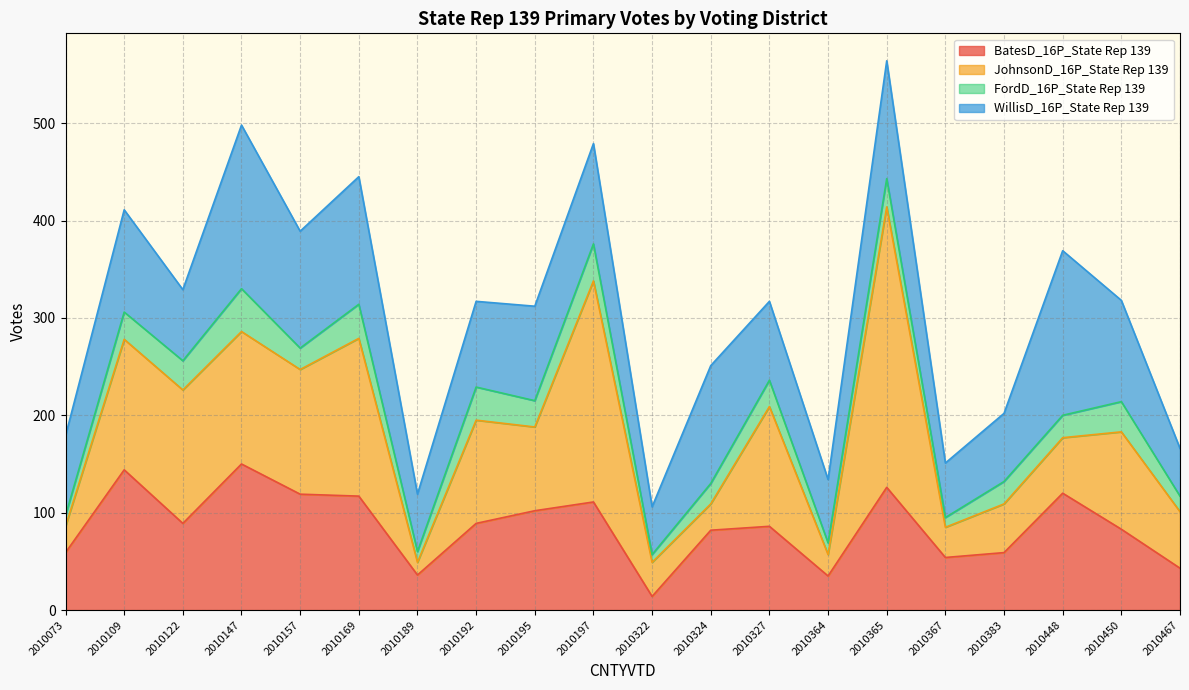

How many intersections are there between JohnsonD_16P_State Rep 139 and BatesD_16P_State Rep 139?

13